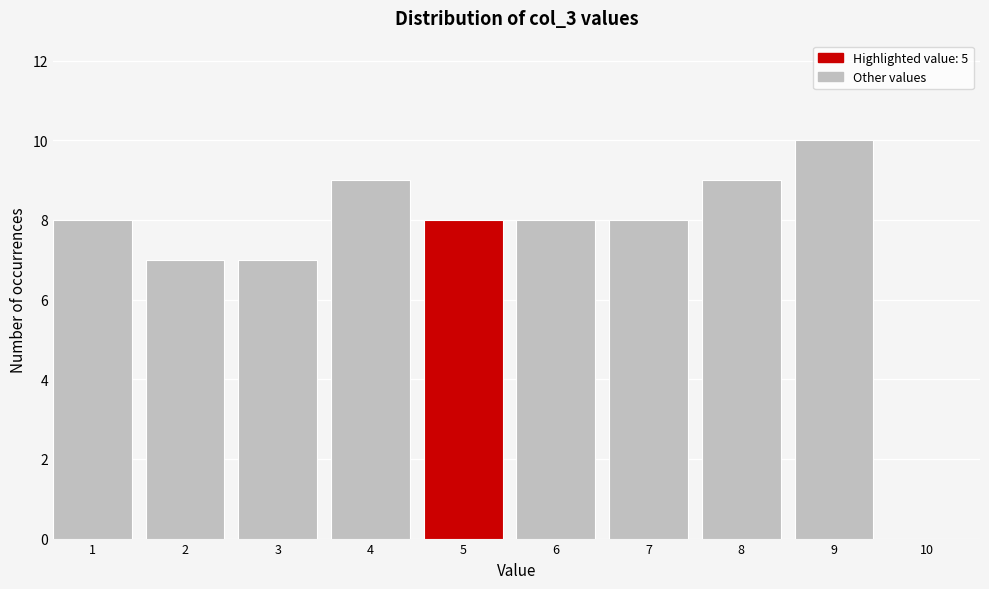

Reading left to right, transcribe all the data shown in this chart.

1=8	2=7	3=7	4=9	5=8	6=8	7=8	8=9	9=10	10=0